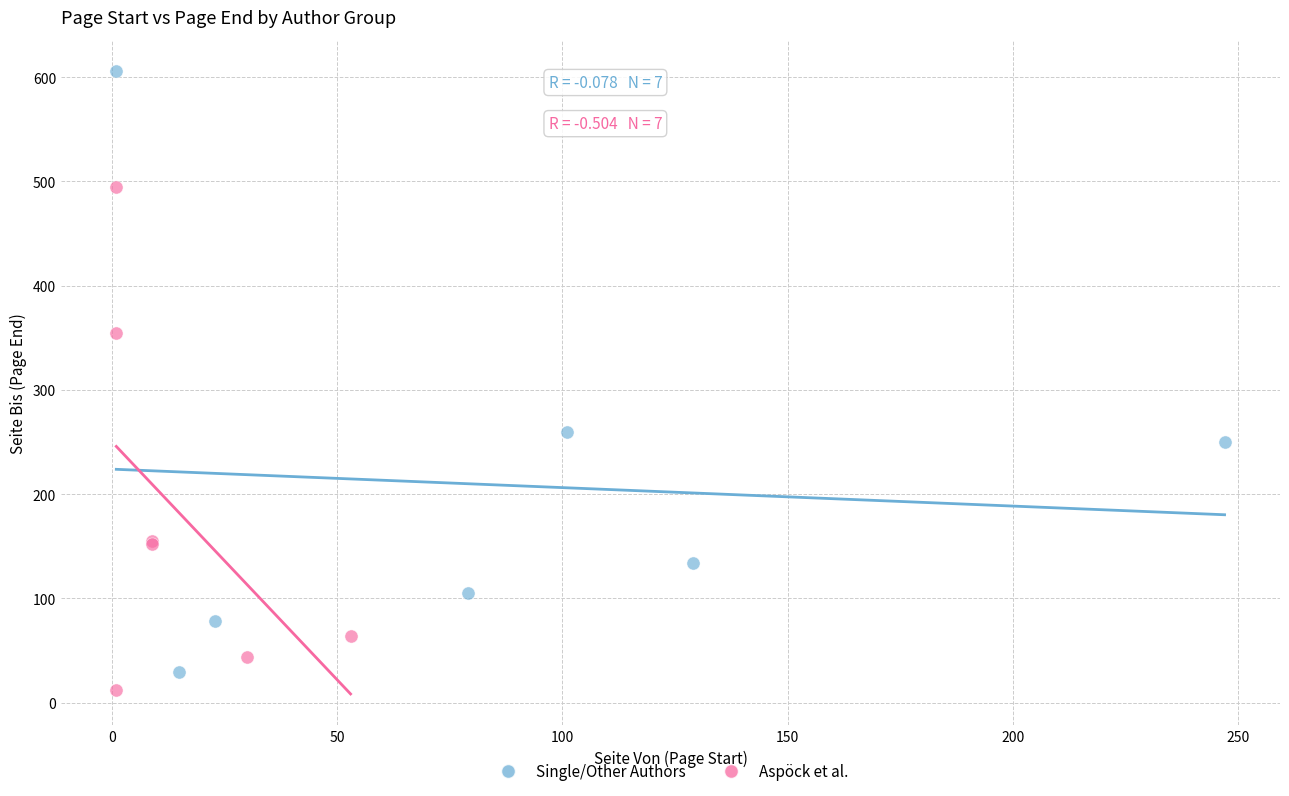

What are all the series names shown in the legend?

Single/Other Authors, Aspöck et al.